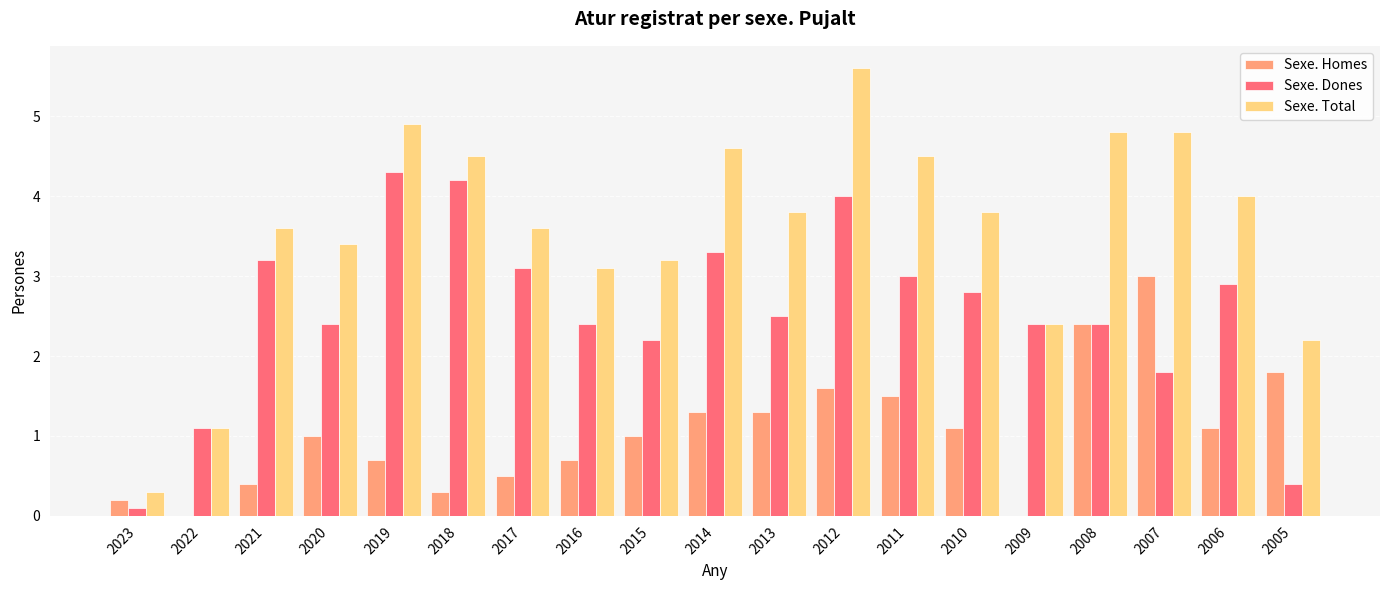

Reading left to right, extract all data points from this chart.

Sexe. Homes: 0.2	0.0	0.4	1.0	0.7	0.3	0.5	0.7	1.0	1.3	1.3	1.6	1.5	1.1	0.0	2.4	3.0	1.1	1.8
Sexe. Dones: 0.1	1.1	3.2	2.4	4.3	4.2	3.1	2.4	2.2	3.3	2.5	4.0	3.0	2.8	2.4	2.4	1.8	2.9	0.4
Sexe. Total: 0.3	1.1	3.6	3.4	4.9	4.5	3.6	3.1	3.2	4.6	3.8	5.6	4.5	3.8	2.4	4.8	4.8	4.0	2.2